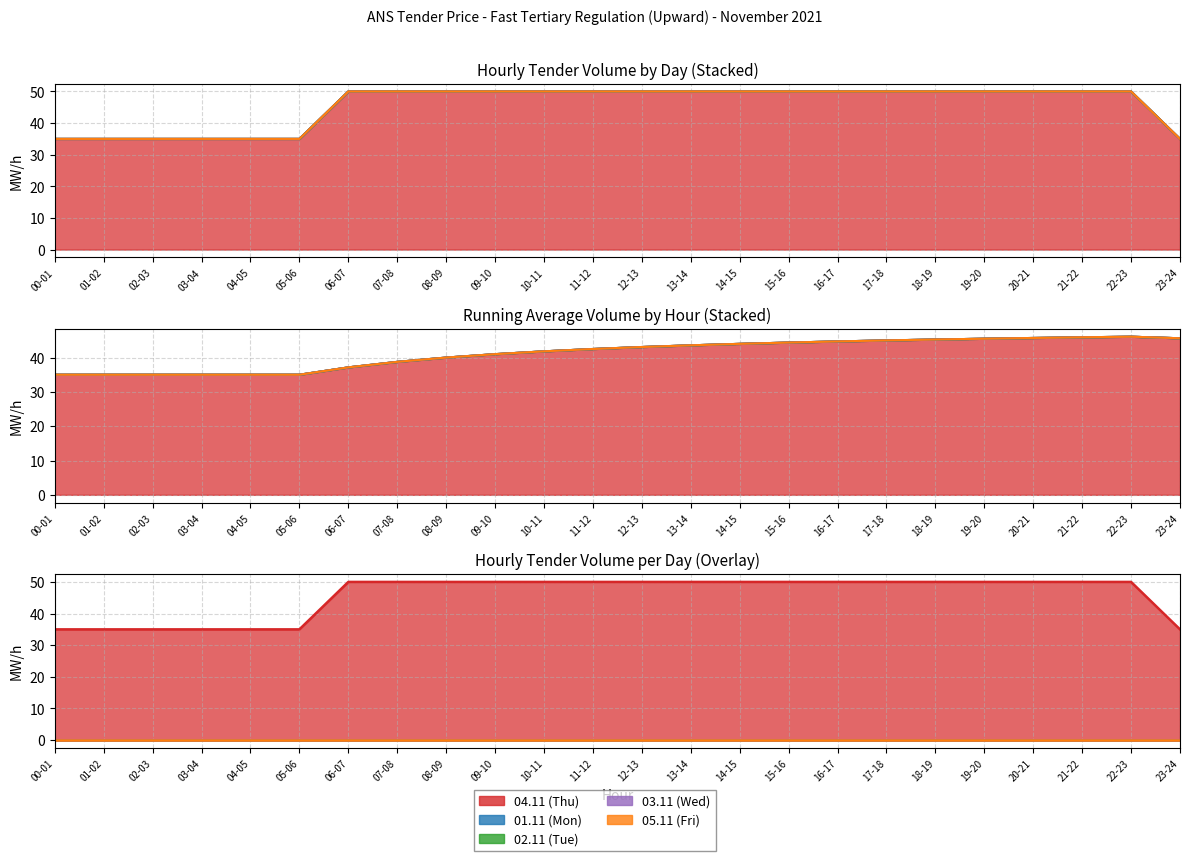

At which label does 02.11 (Tue) reach its minimum?

00-01